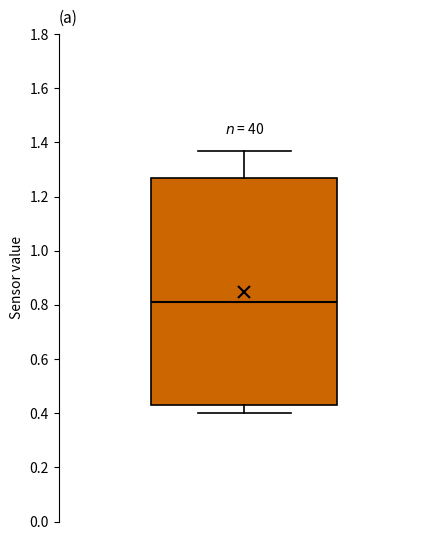

Transcribe this box plot: give where the median line is, the range the box spans, and where the two whiskers end, as read against the y-axis. The values are not printed on the chart, so give them approximately, as read against the axis.

median 0.82, box 0.42 to 1.26, whiskers 0.40 to 1.36